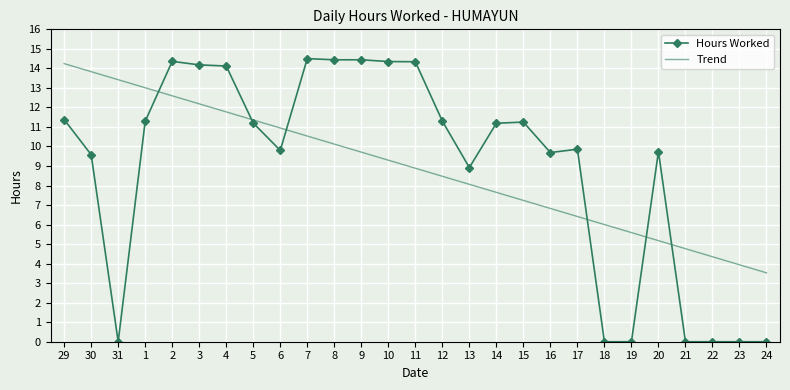

Which series has the widest spread of values?

Hours Worked